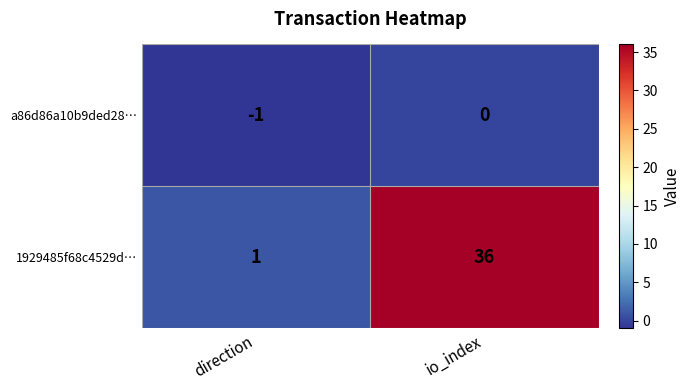

At io_index, list the series in order from smallest to largest.

a86d86a10b9ded28…, 1929485f68c4529d…